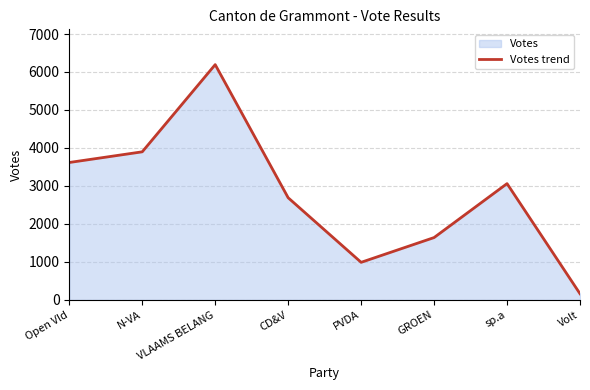

True or false: there are more than 2 points higher than both neighbors.

False